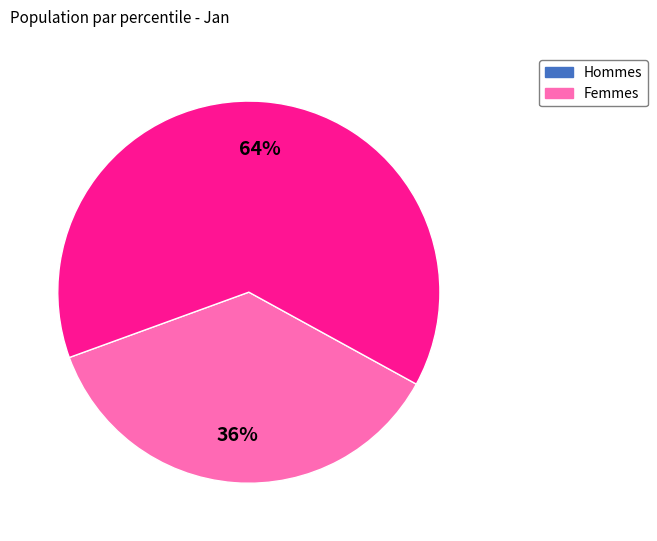

Is there any slice that represents more than half of the pie?

Yes